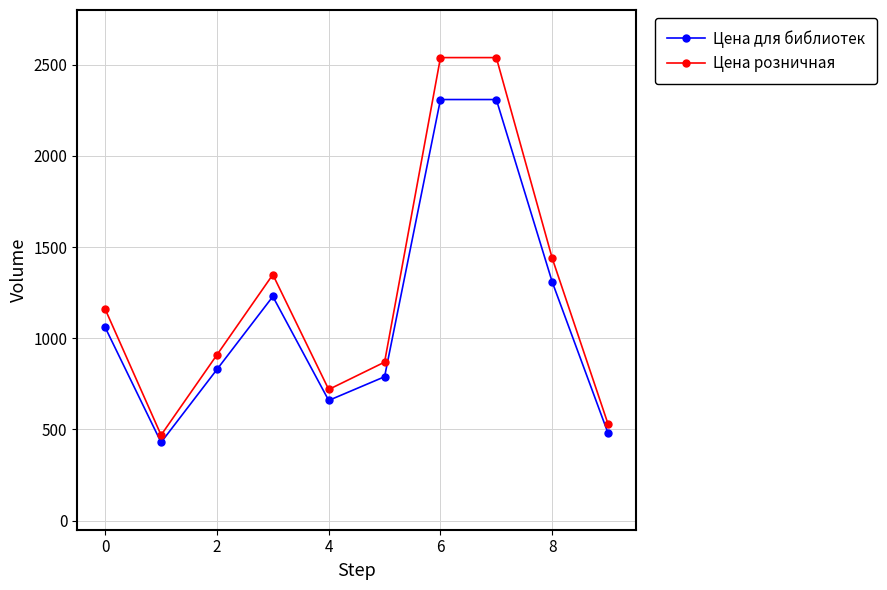

What is the maximum value shown in the chart?

2539